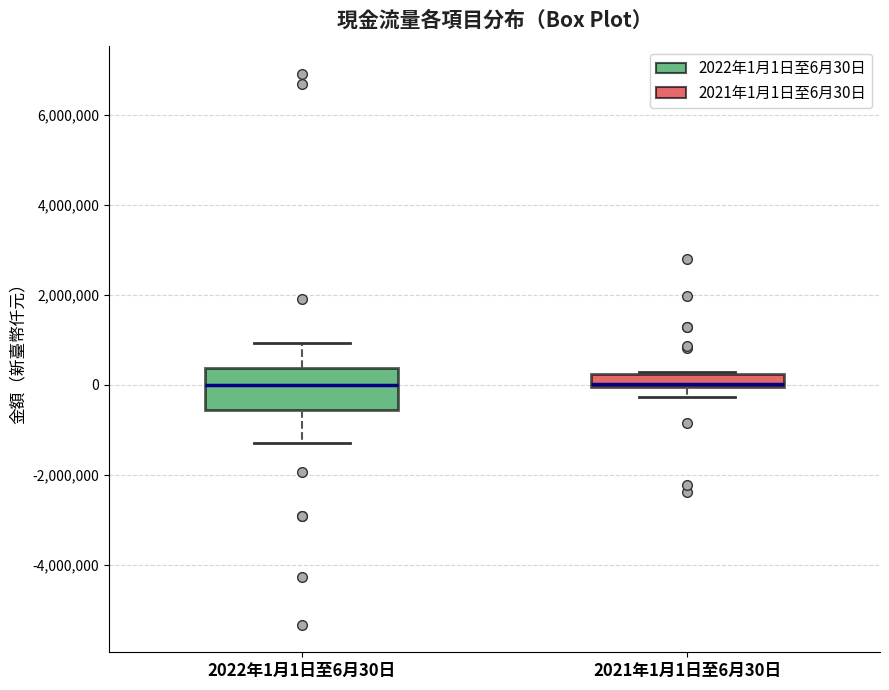

Where does the lower whisker of the box for 2021年1月1日至6月30日 end on the y-axis? The values are not printed on the chart, so give them approximately, as read against the axis.

-200000